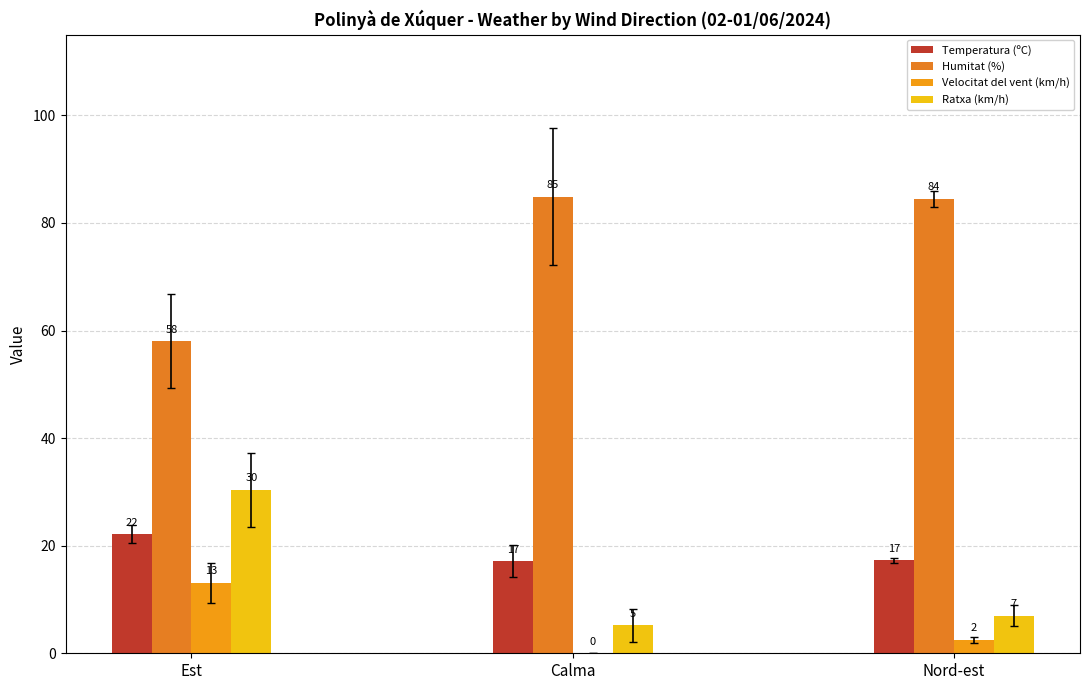

What is the difference between the Velocitat del vent (km/h) values at Calma and Nord-est?

2.5